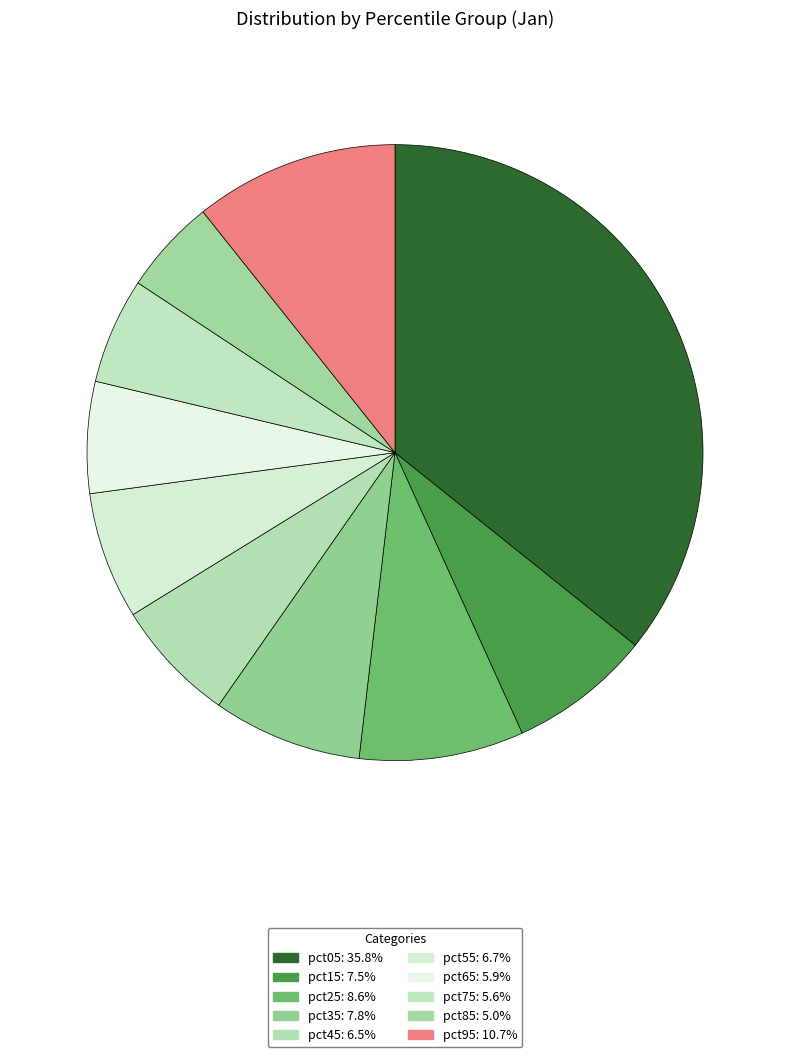

To the nearest percent, what is the combined percentage of pct35 and pct45?

14%